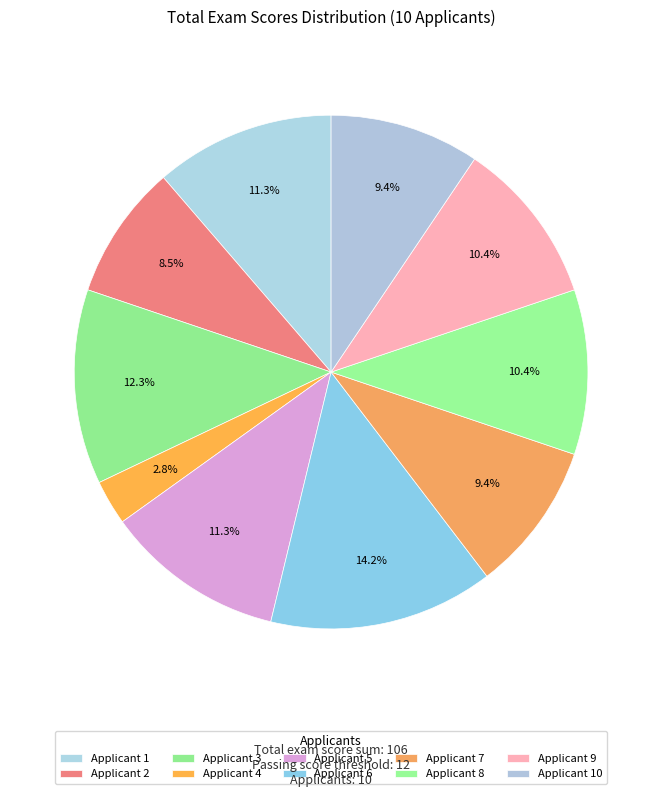

To the nearest percent, what is the difference between the largest and smallest slice percentages?

11%